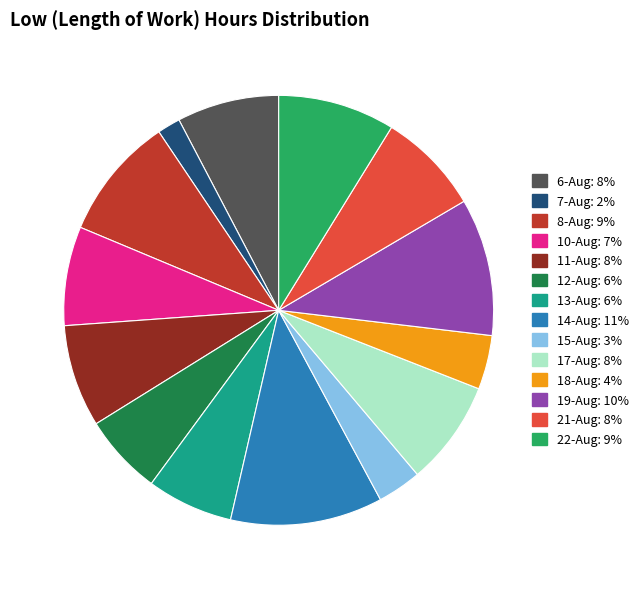

Combined, do 18-Aug and 7-Aug account for over 50%?

No